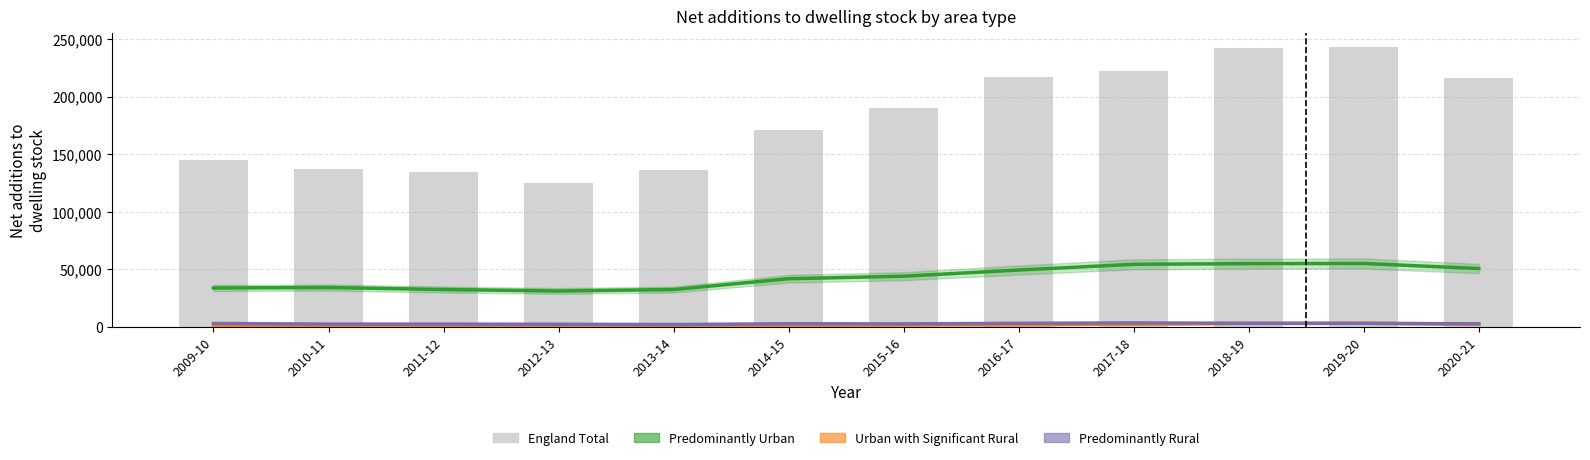

Which series has the widest spread of values?

England Total